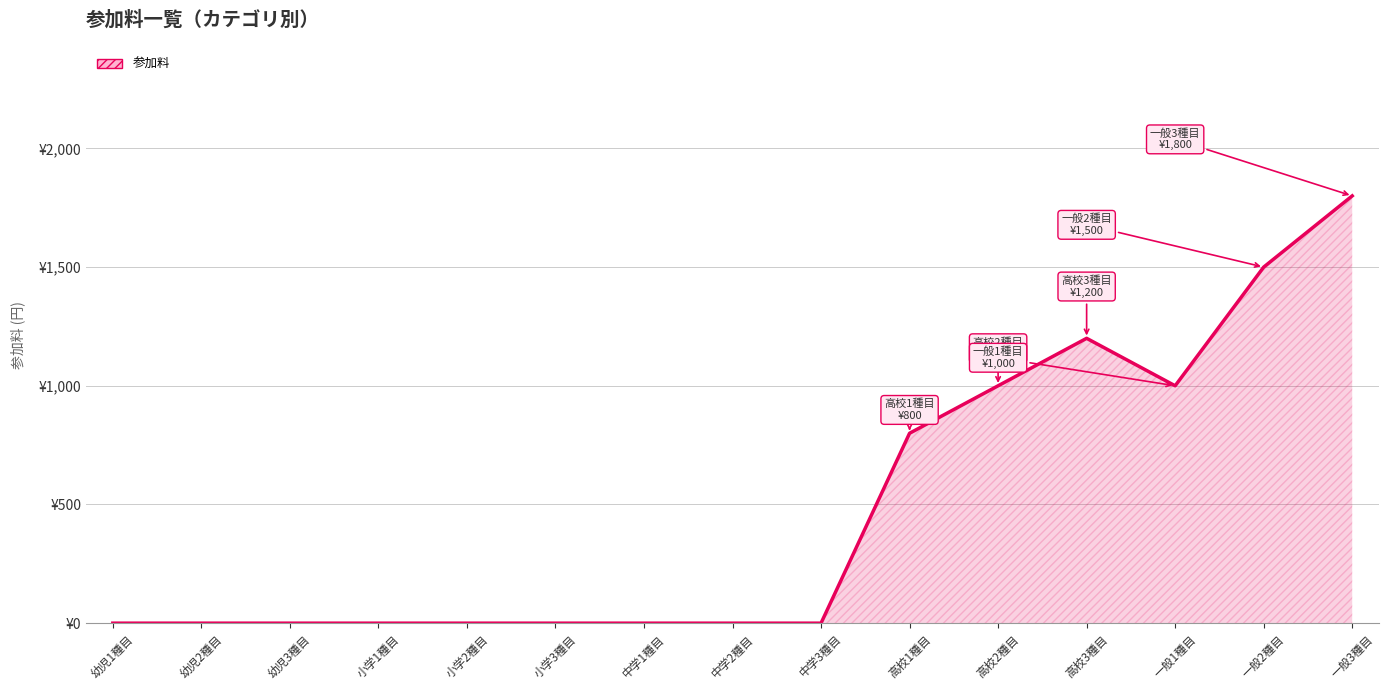

Count the values in the range 0 to 1000.

12